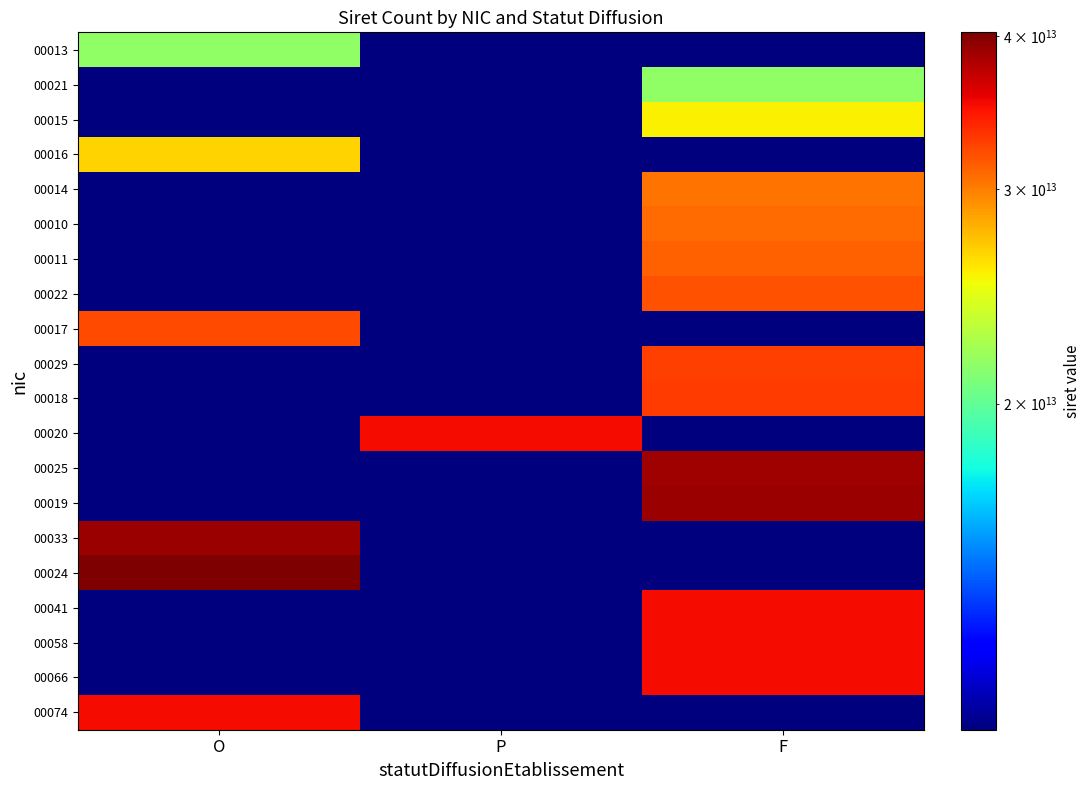

Rank the series at O from lowest to highest value.

00021, 00015, 00014, 00010, 00011, 00022, 00029, 00018, 00020, 00025, 00019, 00041, 00058, 00066, 00013, 00016, 00017, 00074, 00033, 00024